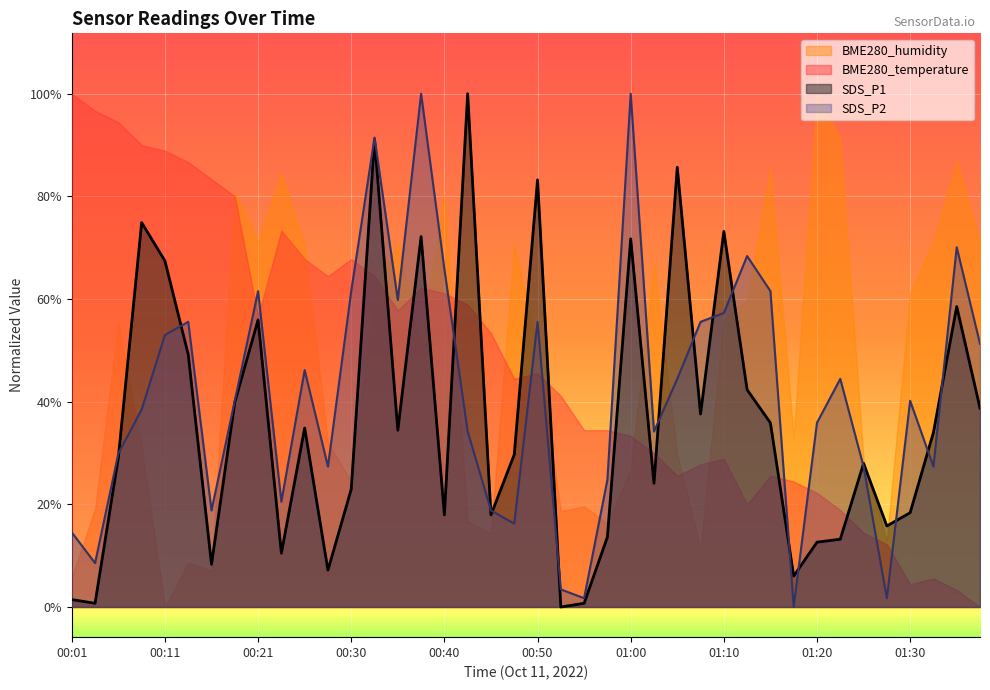

How many categories are shown in the chart?

40